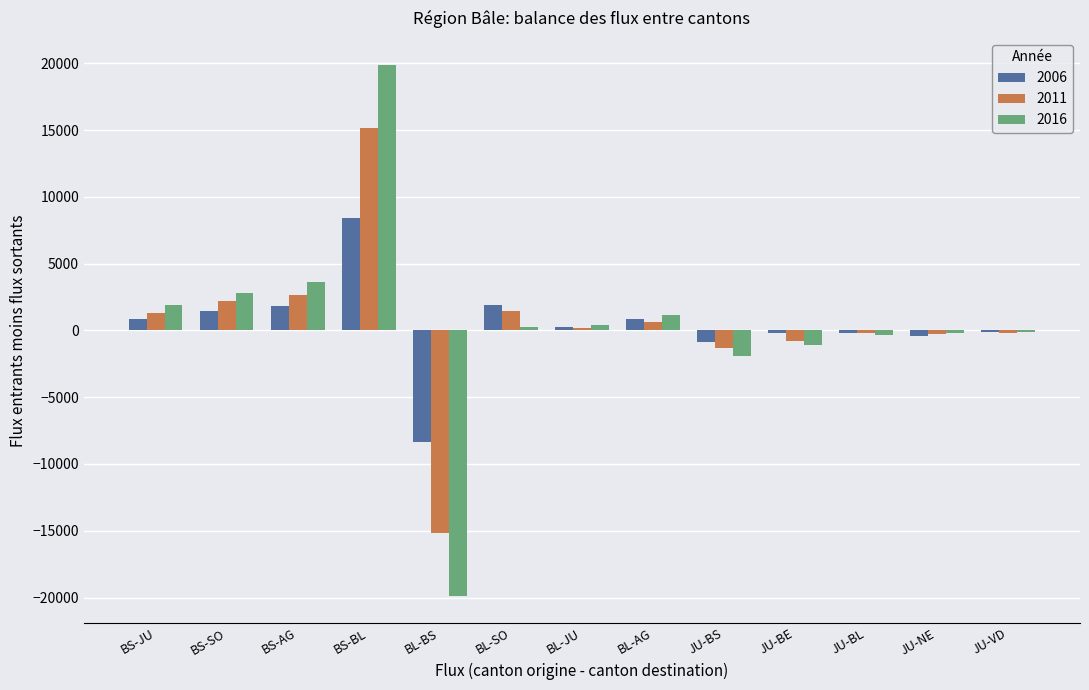

At how many categories does at least one series exceed 3092?

2